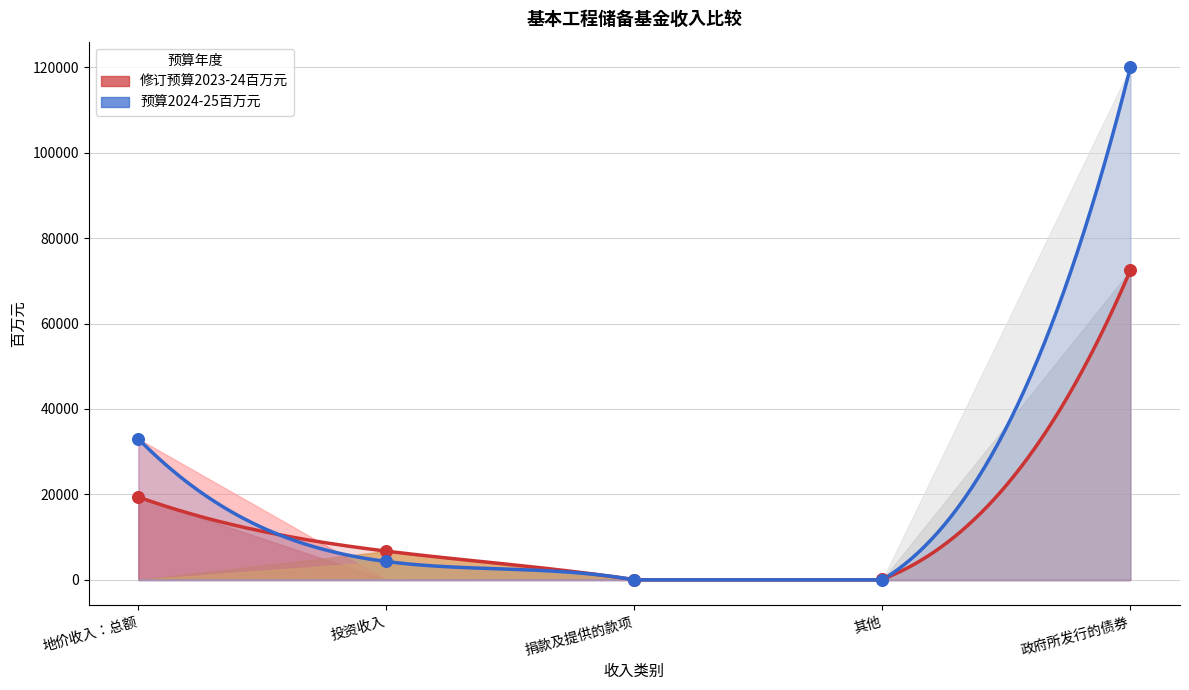

What are all the series names shown in the legend?

修订预算2023-24百万元, 预算2024-25百万元